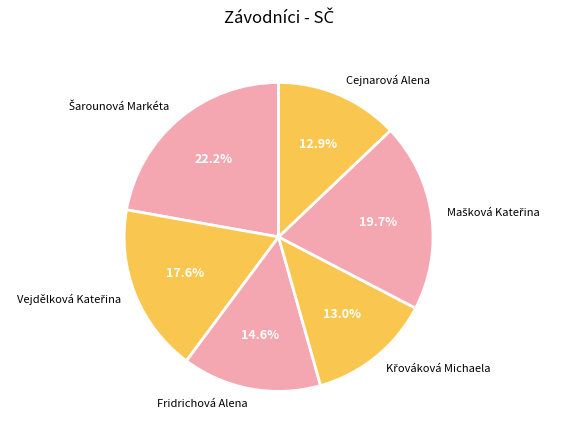

Is there any slice that represents more than half of the pie?

No